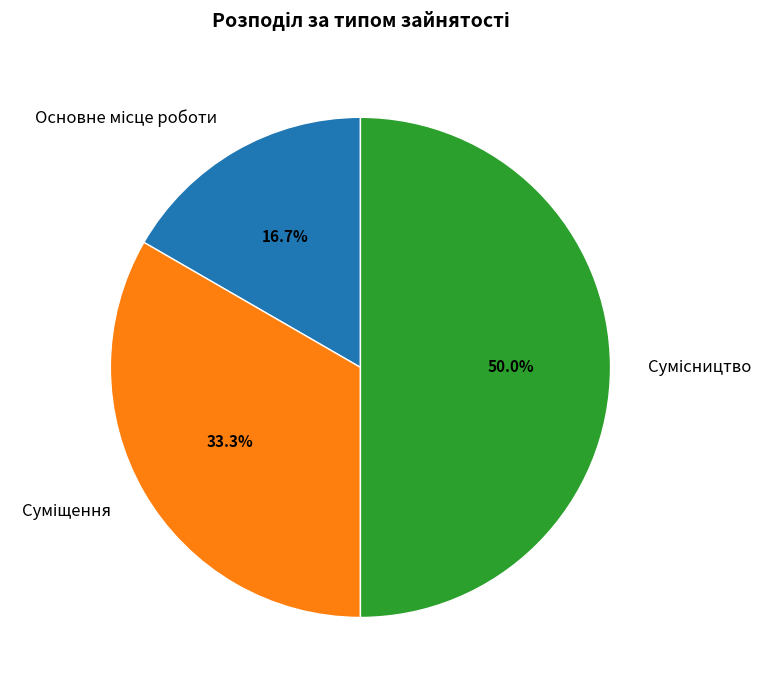

True or false: Сумісництво accounts for 59% of the total.

False